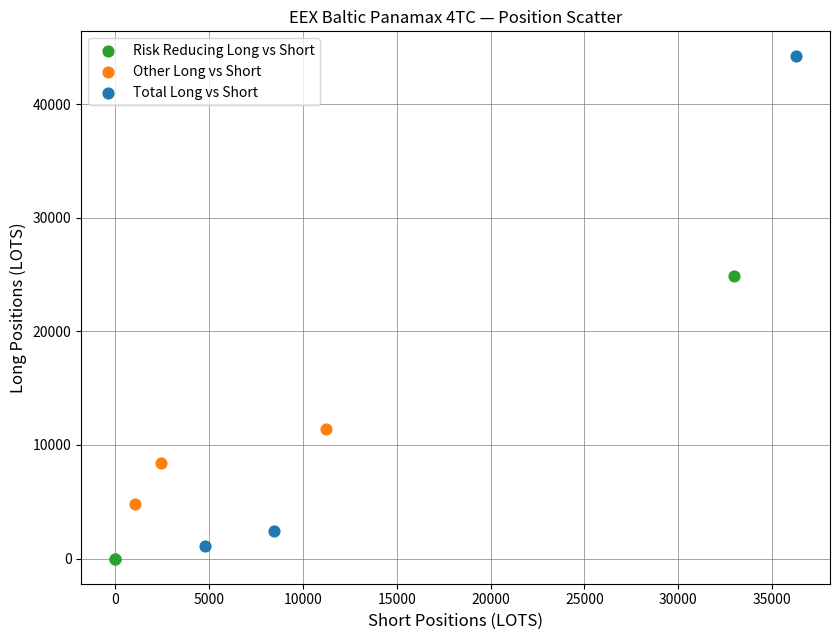

Which series reaches the minimum Y coordinate?

Risk Reducing Long vs Short